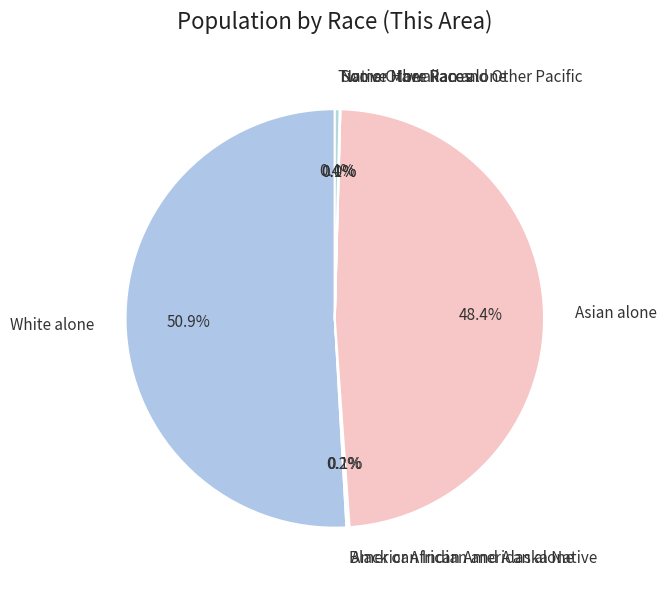

The Some Other Race alone slice represents 0% of the pie. True or false?

True